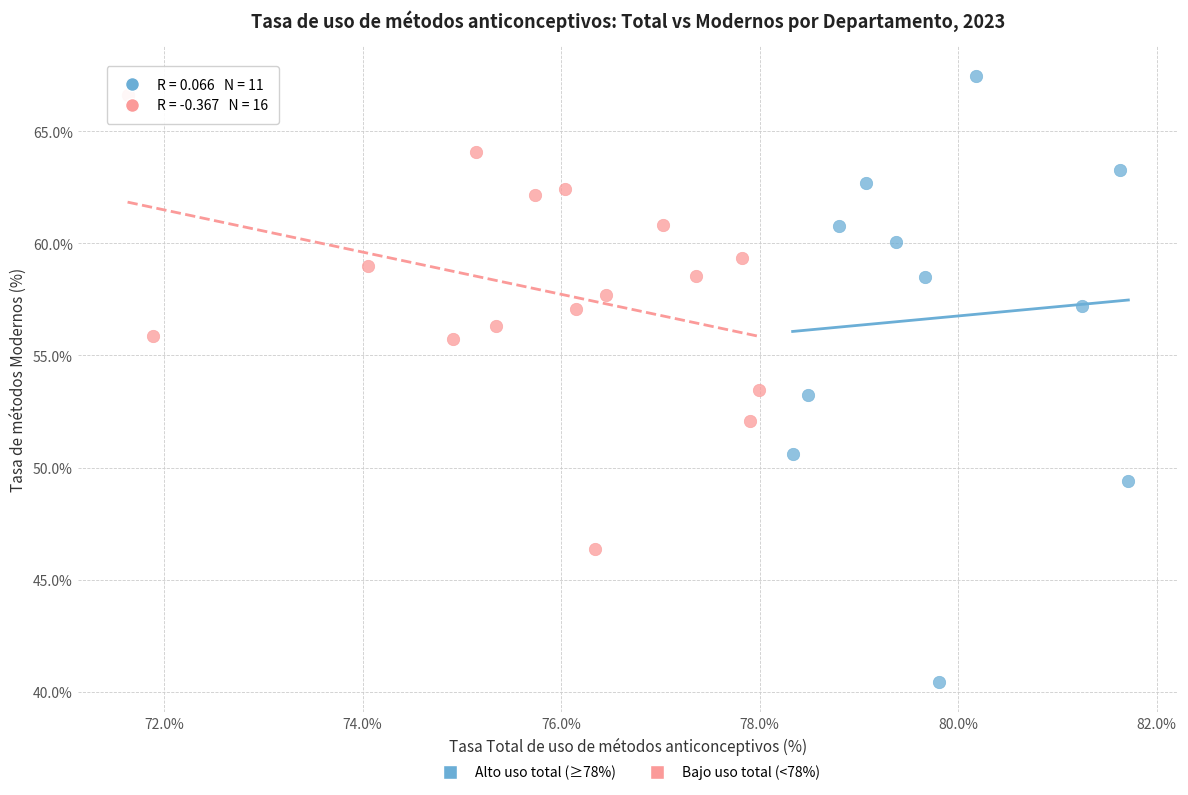

Which series has the widest spread of Y values?

Alto uso total (≥78%)